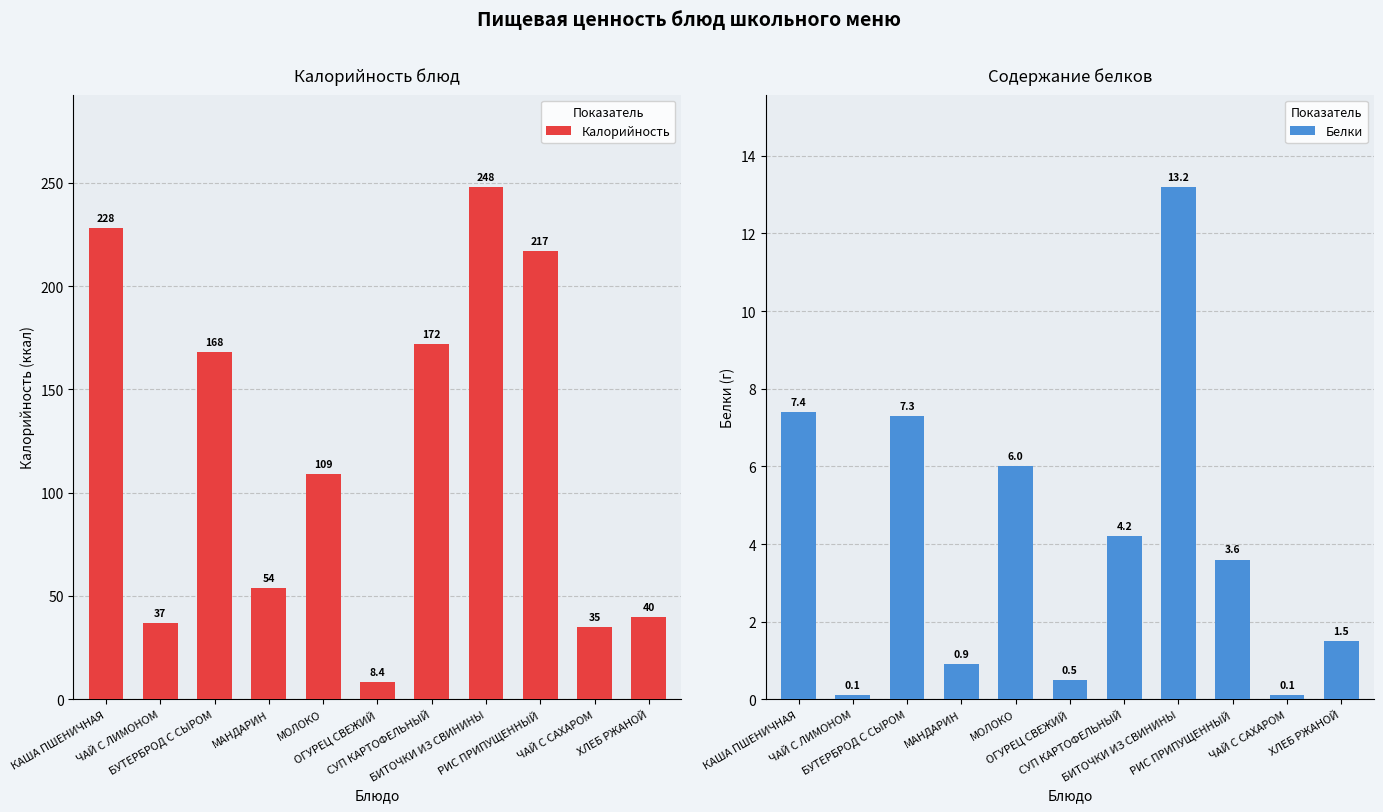

What is the sum of the Белки values at БУТЕРБРОД С СЫРОМ and ХЛЕБ РЖАНОЙ?

8.8